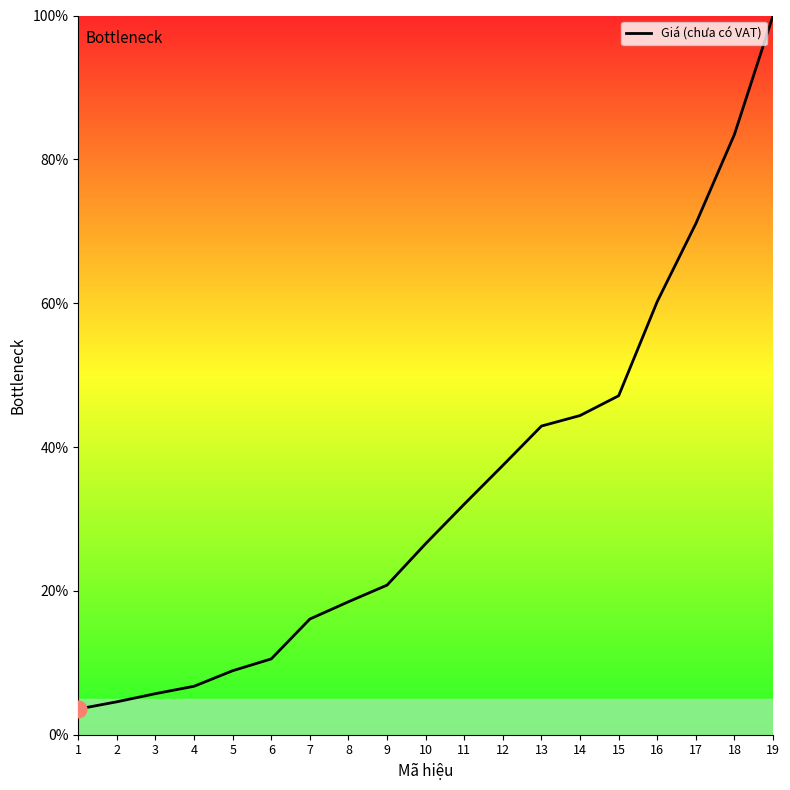

Reading left to right, extract all data points from this chart.

3.6	4.6	5.7	6.7	8.9	10.5	16.1	18.5	20.8	26.6	32.1	37.4	42.9	44.4	47.1	60.2	71.1	83.5	100.0